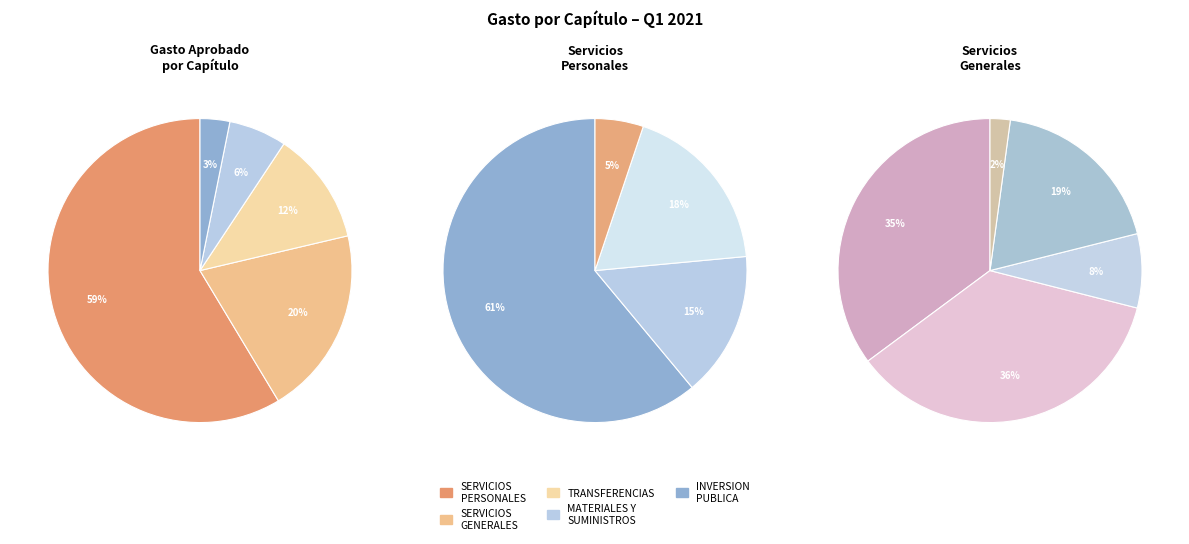

To the nearest percent, what percentage of the pie is INVERSION PUBLICA?

3%